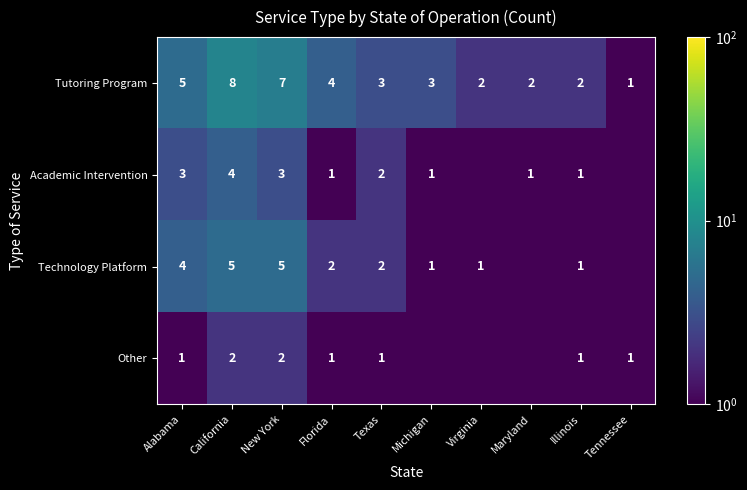

What is the maximum value for Tutoring Program?

8.0